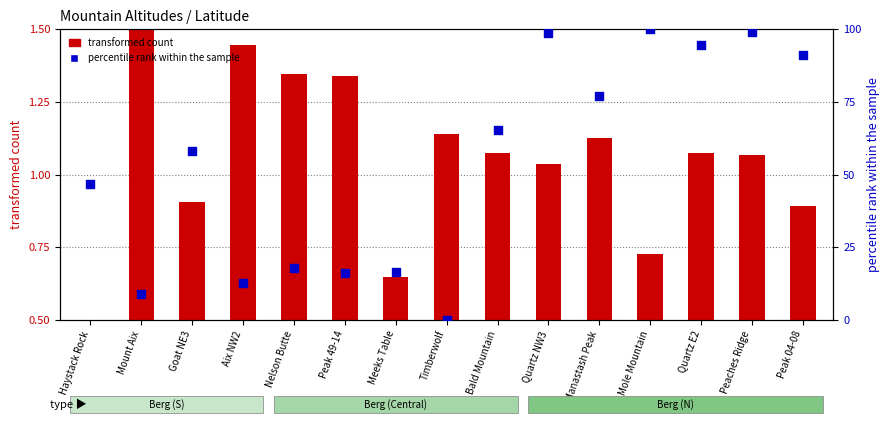

Which series reaches the minimum Y coordinate?

percentile rank within the sample